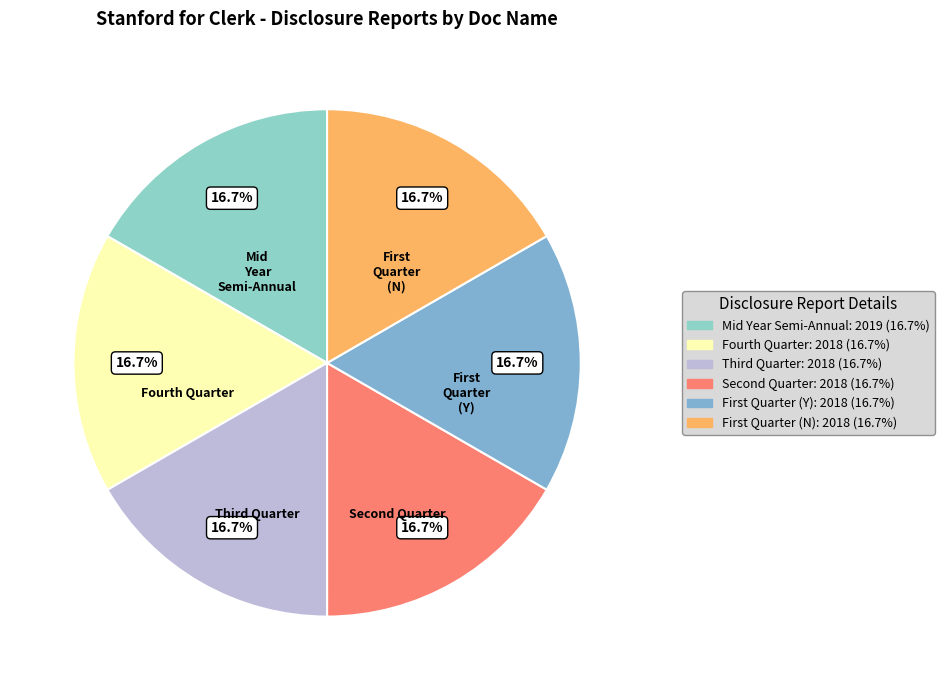

The Fourth Quarter slice represents 29% of the pie. True or false?

False